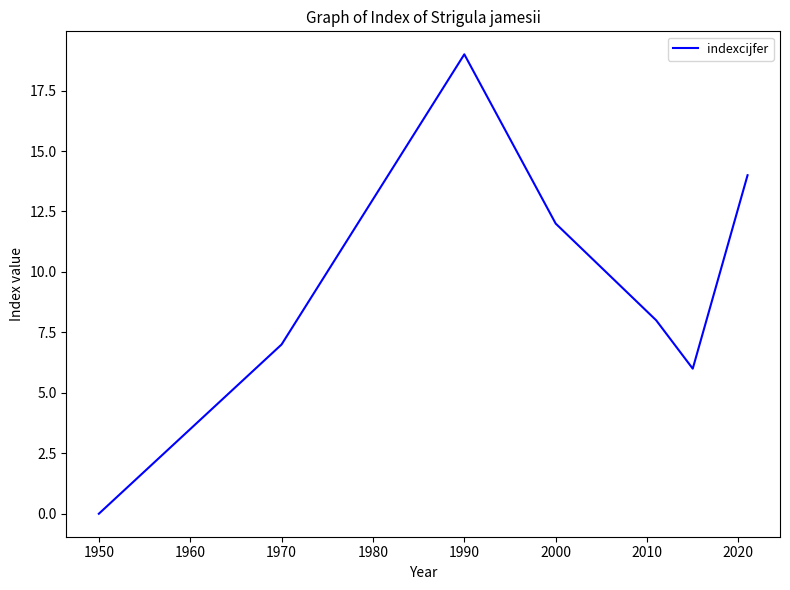

What is the greatest value displayed?

19